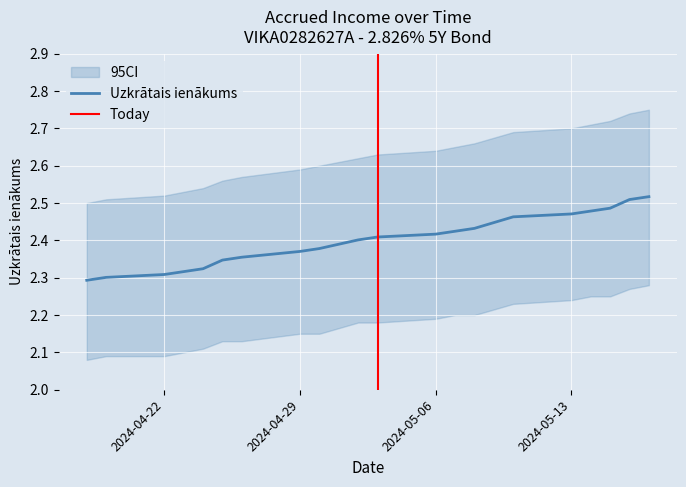

Is it true that Uzkrātais ienākums equals 3.4 at 2024-04-29?

False